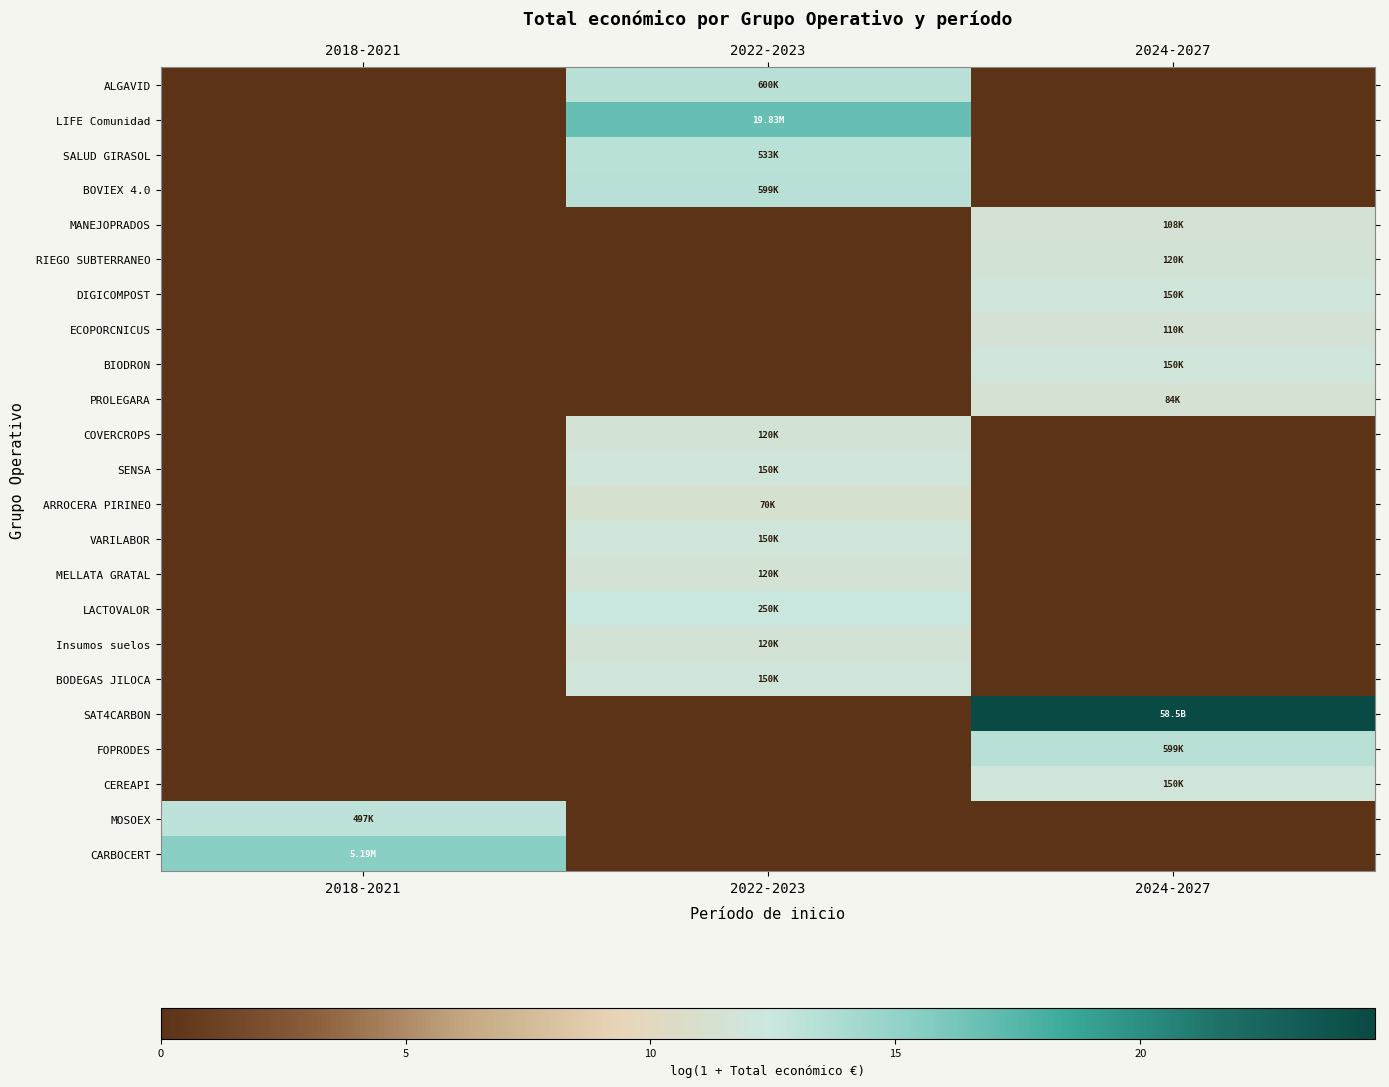

What is the difference between the highest and lowest values at 2022-2023?

16.8